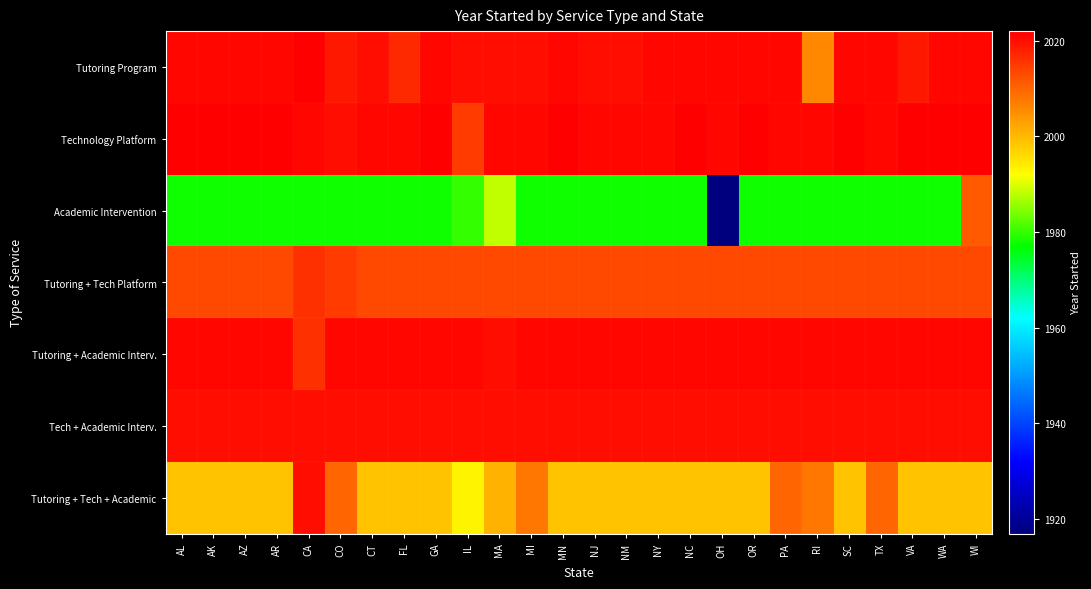

Which label corresponds to the smallest value in the chart?

OH